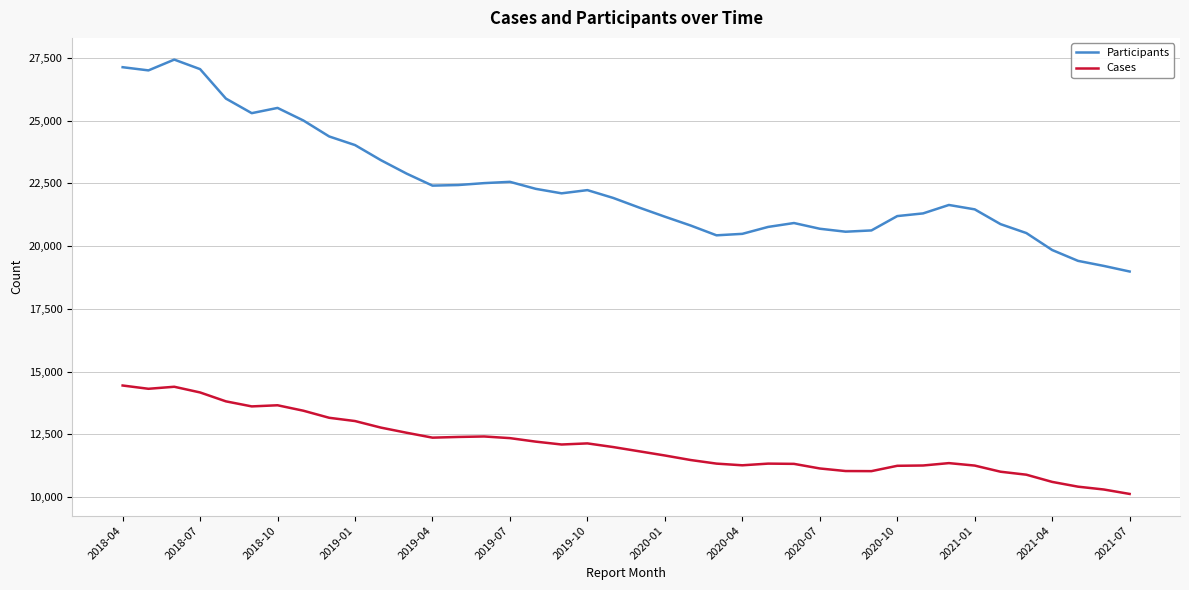

What is the maximum value for Cases?

14444